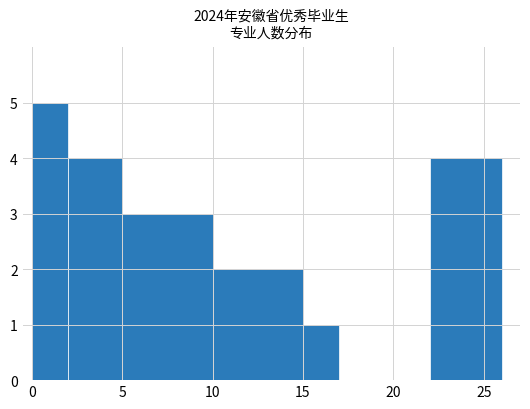

The value at 学前教育(5-6) is 5. True or false?

False